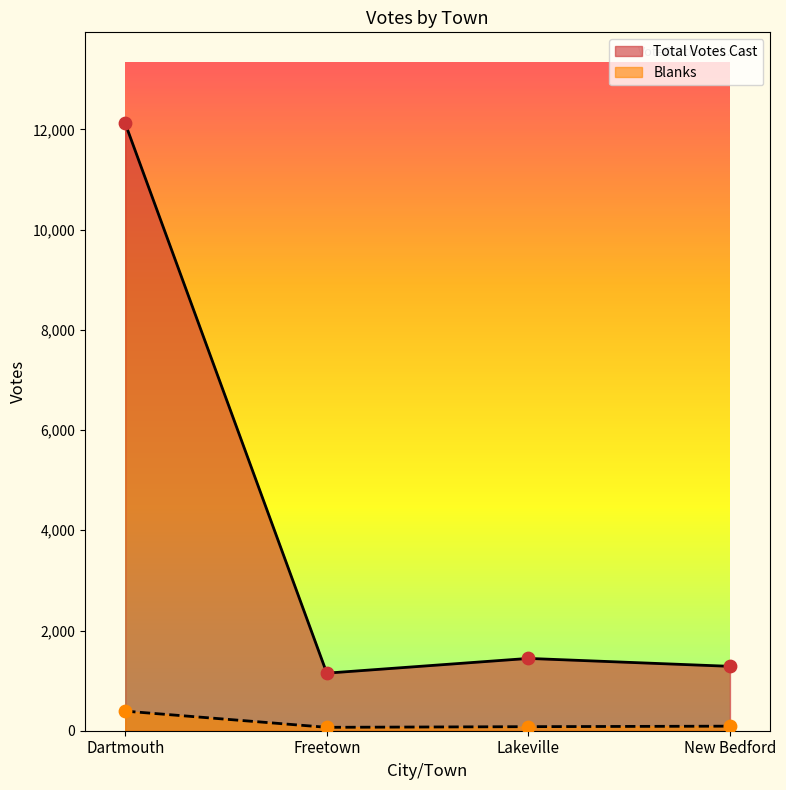

Is the value of Blanks at Freetown greater than the value of Total Votes Cast at Lakeville?

No